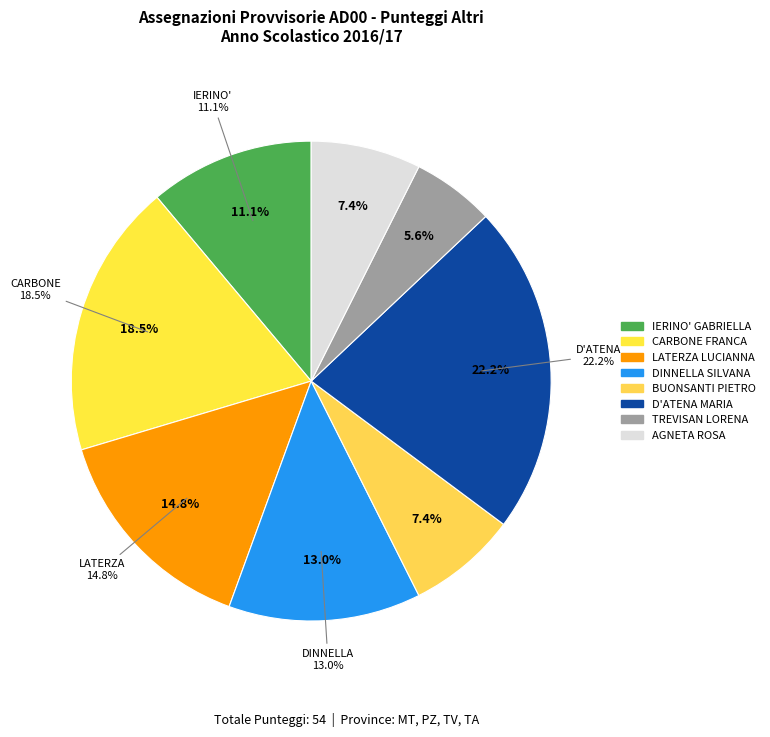

What is the ratio of the value at LATERZA LUCIANNA to the value at CARBONE FRANCA?

0.8